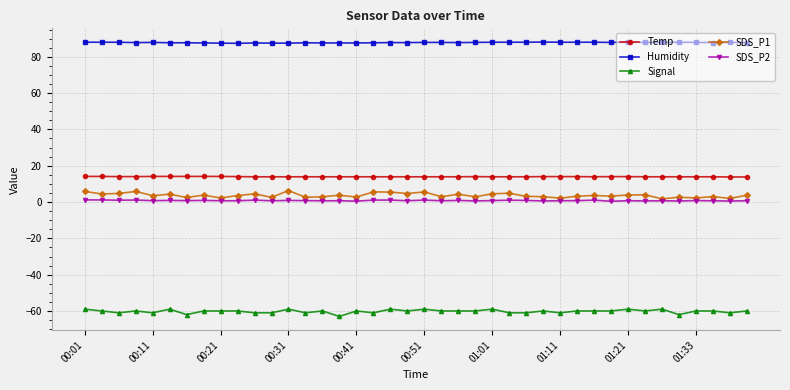

True or false: Signal has more than 0 points higher than both neighbors.

True